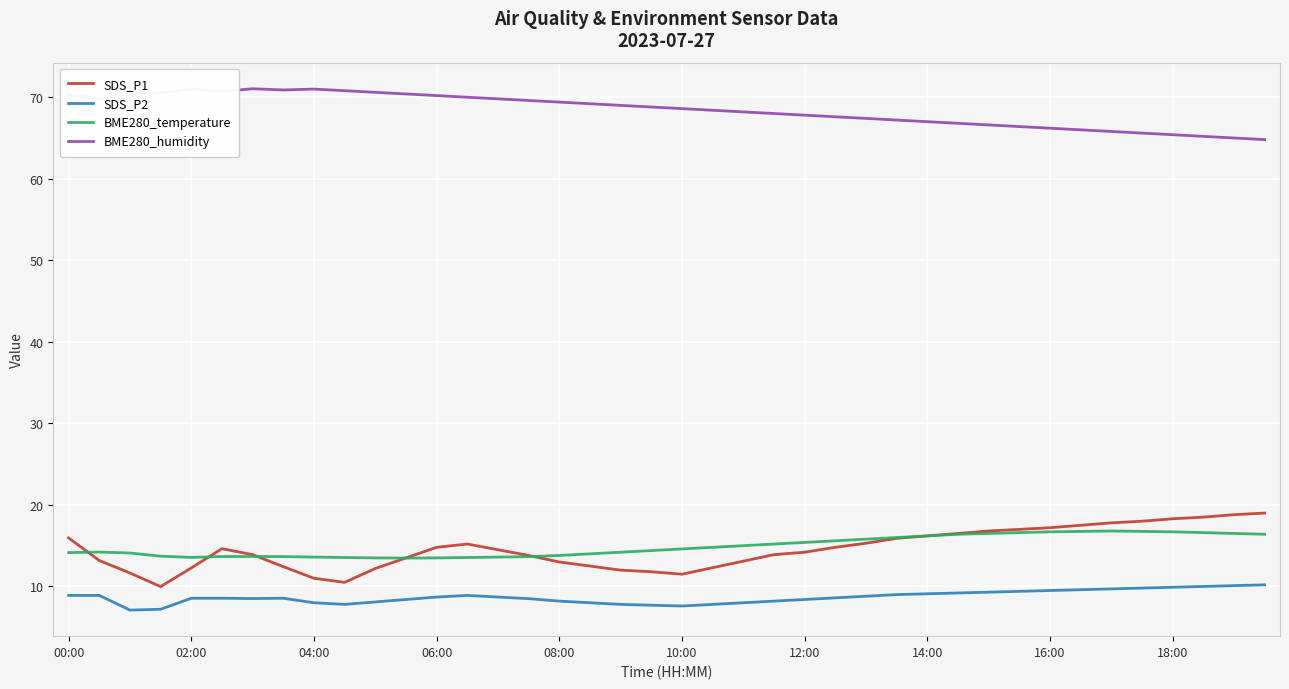

True or false: BME280_temperature and BME280_humidity intersect in this chart.

False